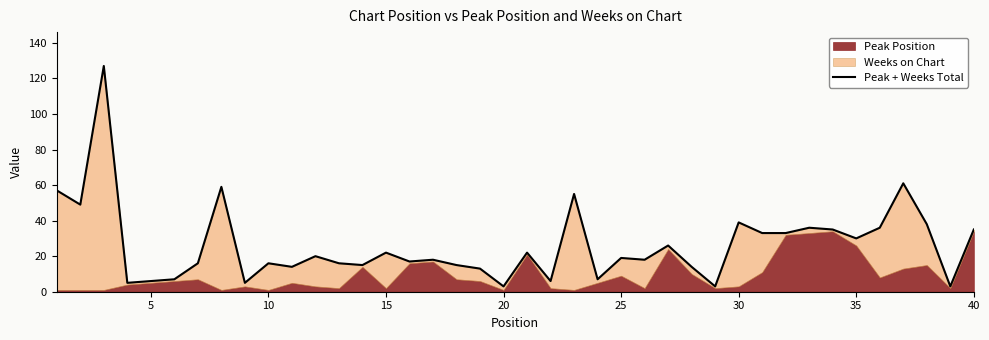

Between 35 and 35, which is larger?

35